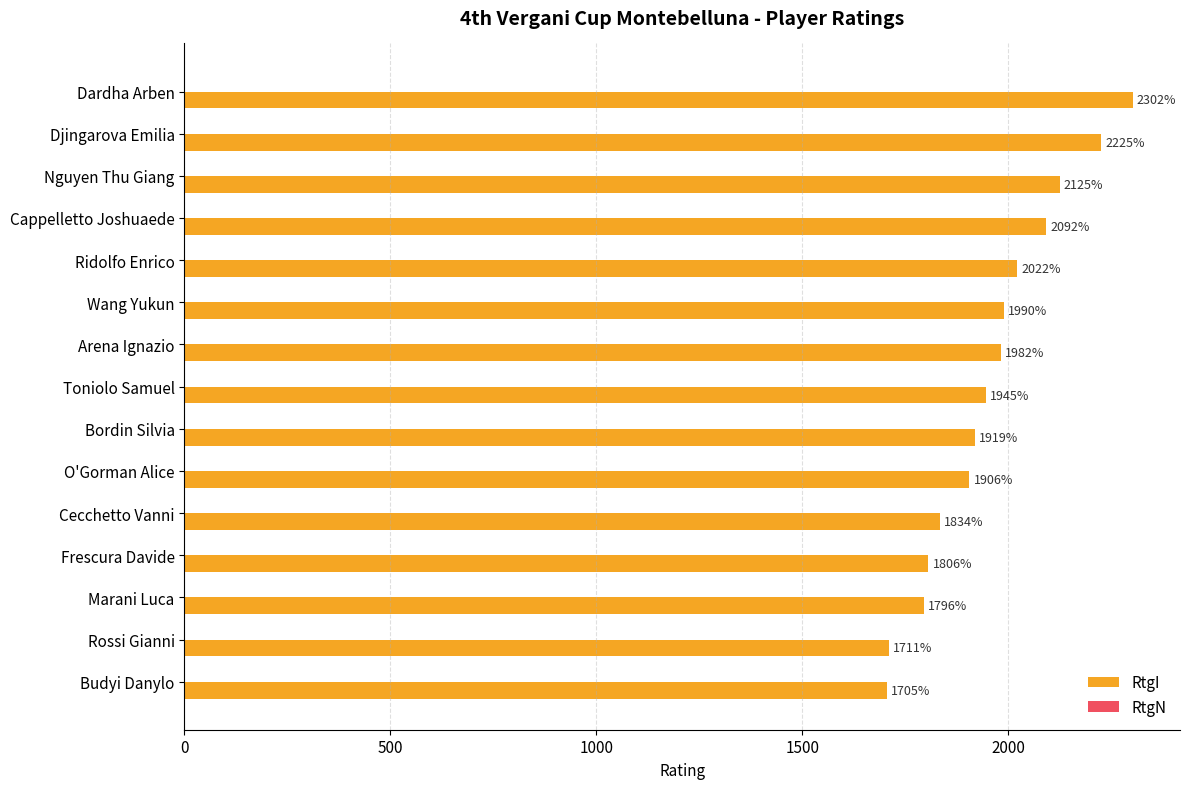

What is the change in value from Ridolfo Enrico to Cecchetto Vanni?

-188